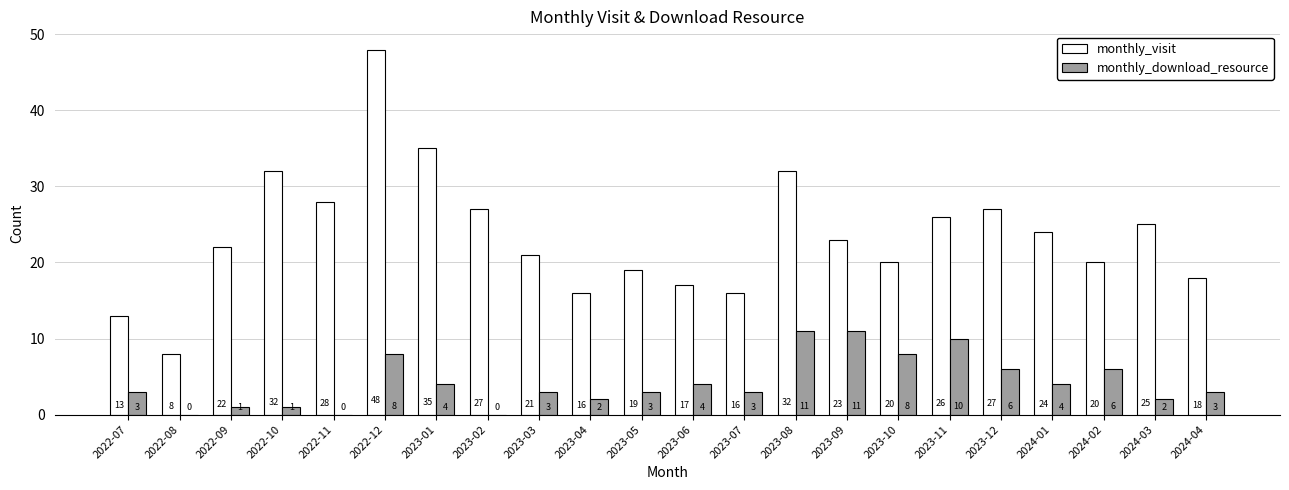

What is the maximum value for monthly_download_resource?

11